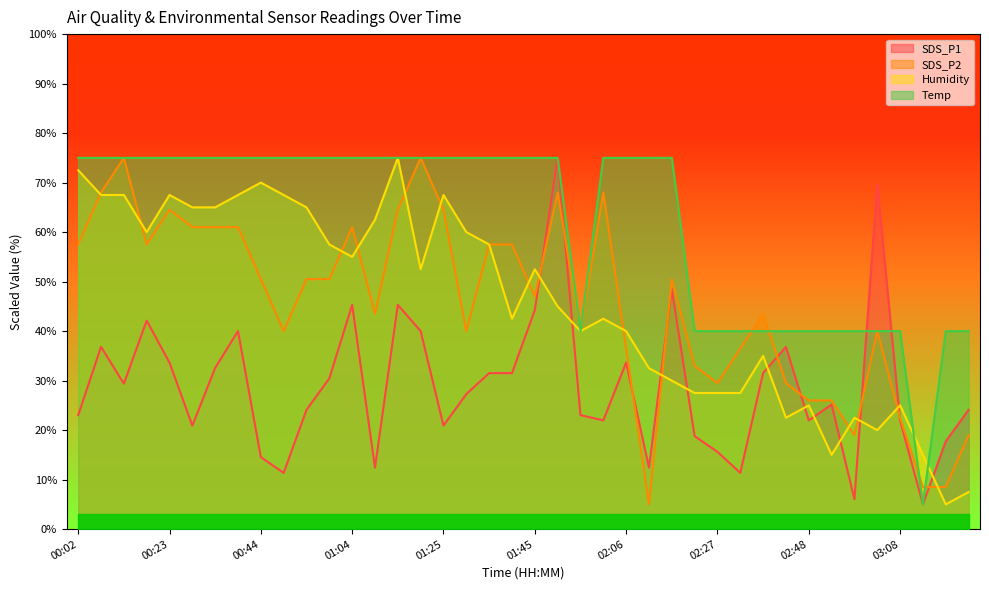

At which category is the sum across all series the highest?

01:51